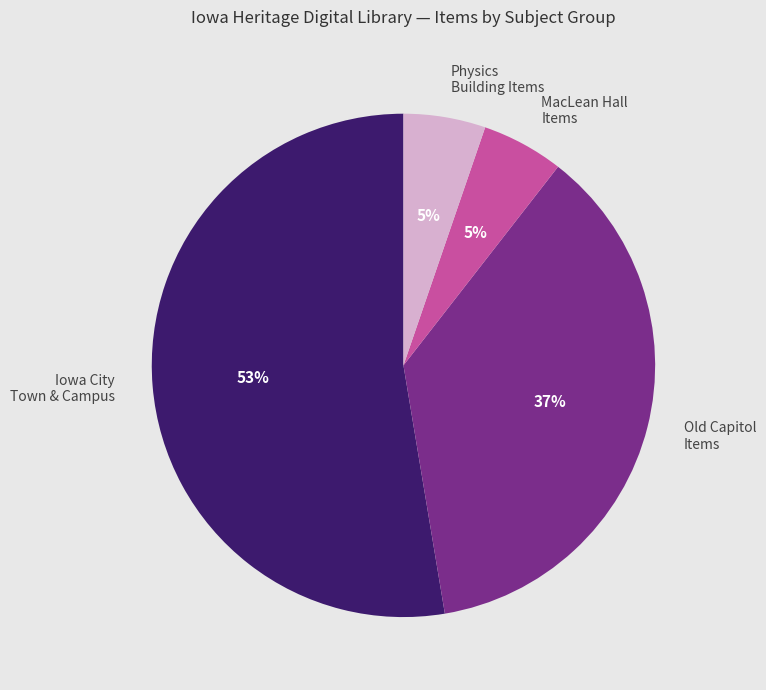

What is the ratio of the value at Iowa City Town & Campus to the value at Old Capitol Items?

1.4